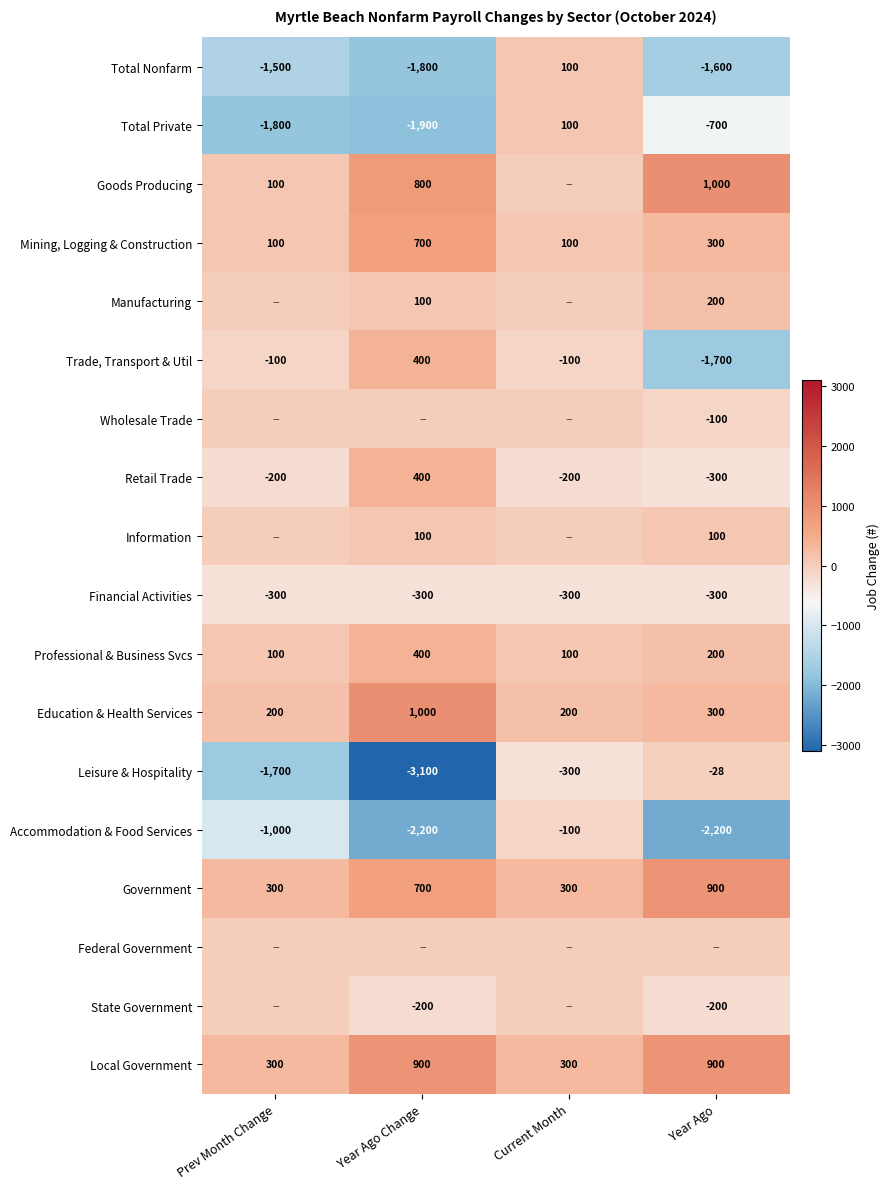

At which category does the chart reach its minimum across all series?

Year Ago Change